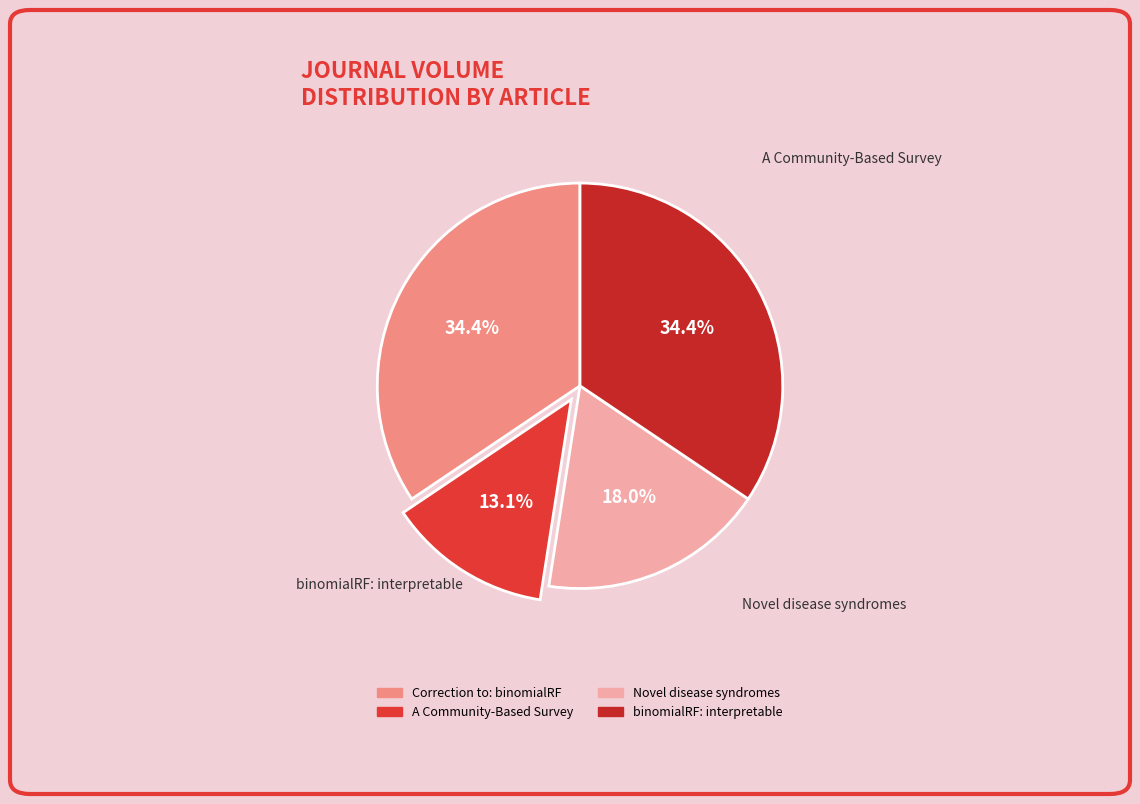

Which slice is the smallest?

A Community-Based Survey